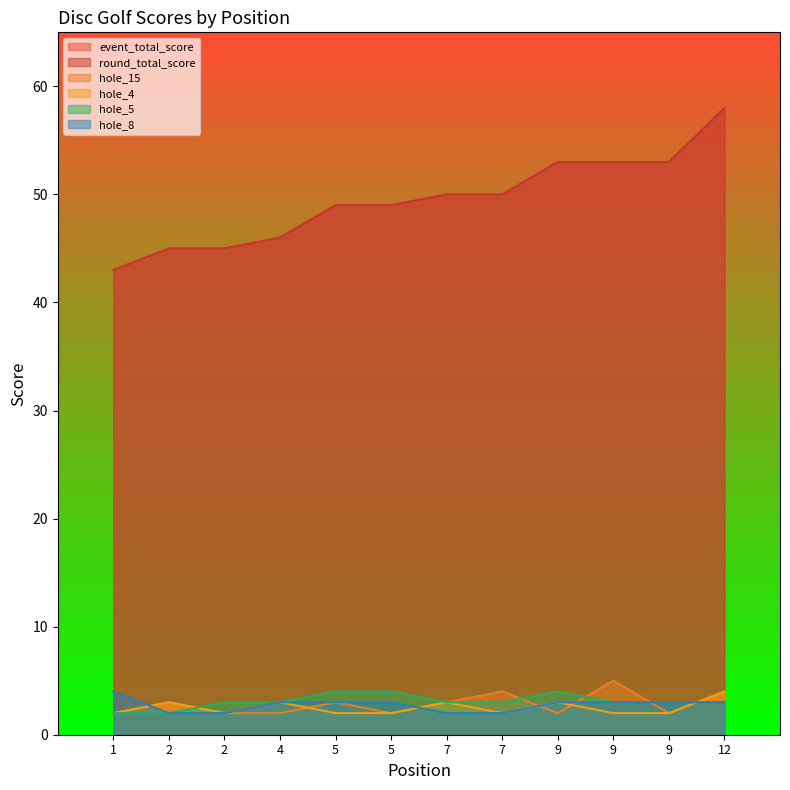

In hole_15, how many points are lower than both neighbors (excluding endpoints)?

3